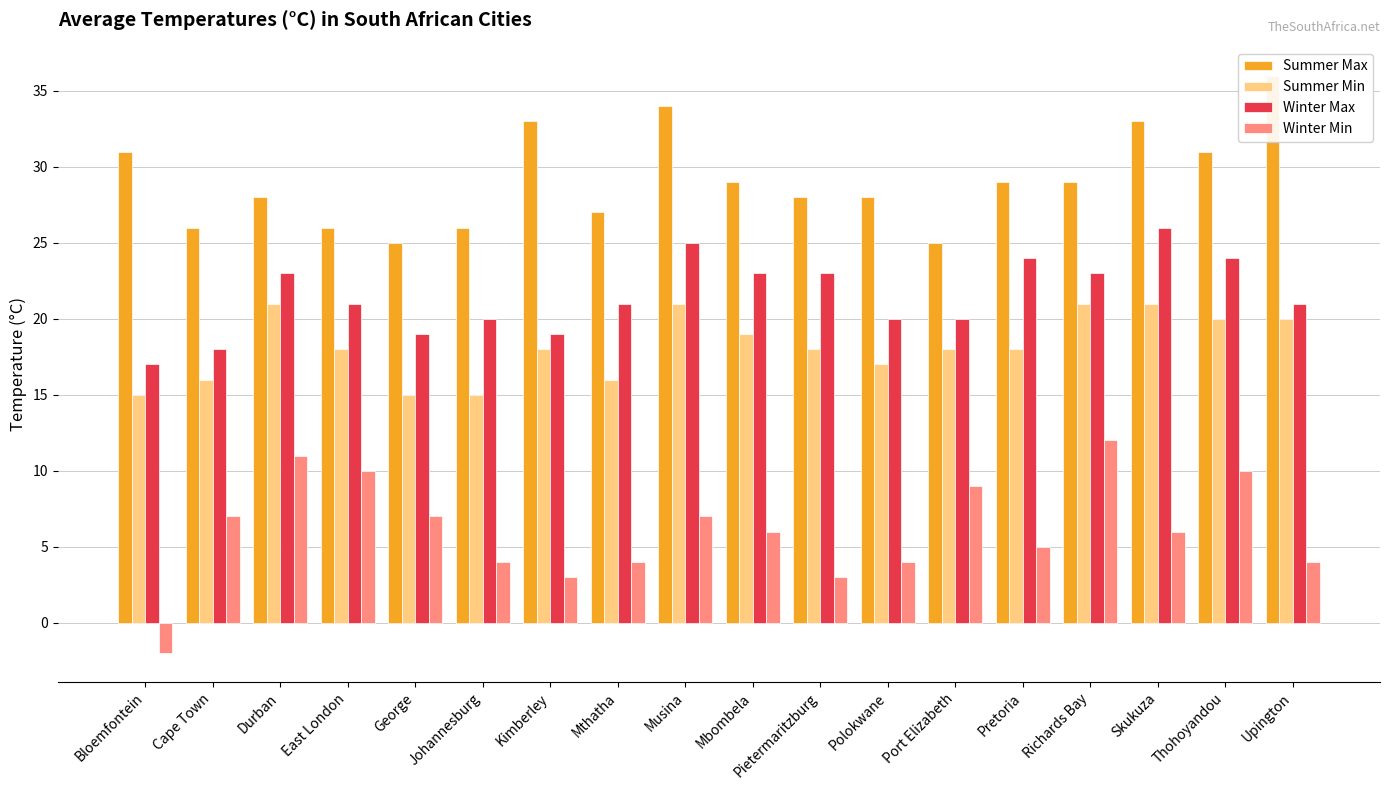

What is the highest value of the Summer Min series?

21